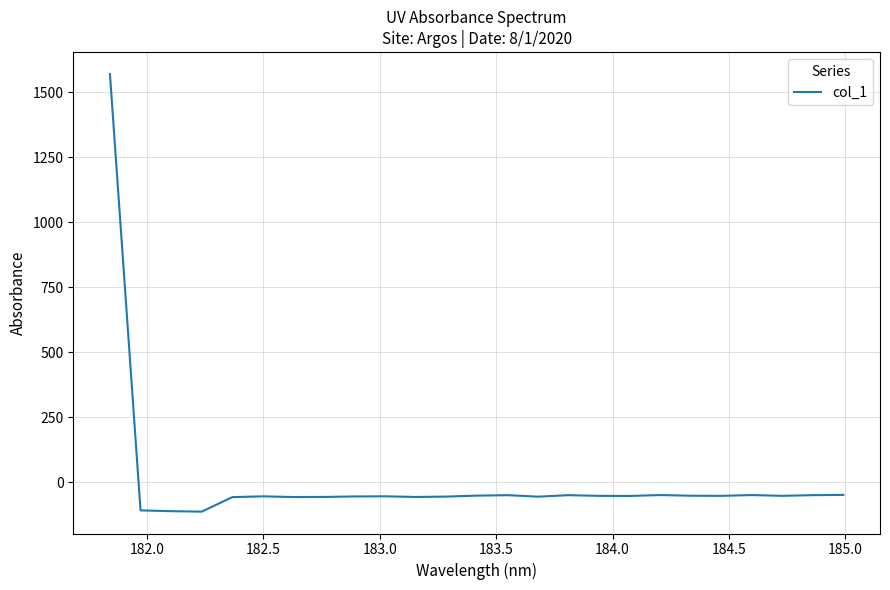

Count the number of values greater than -53.

10